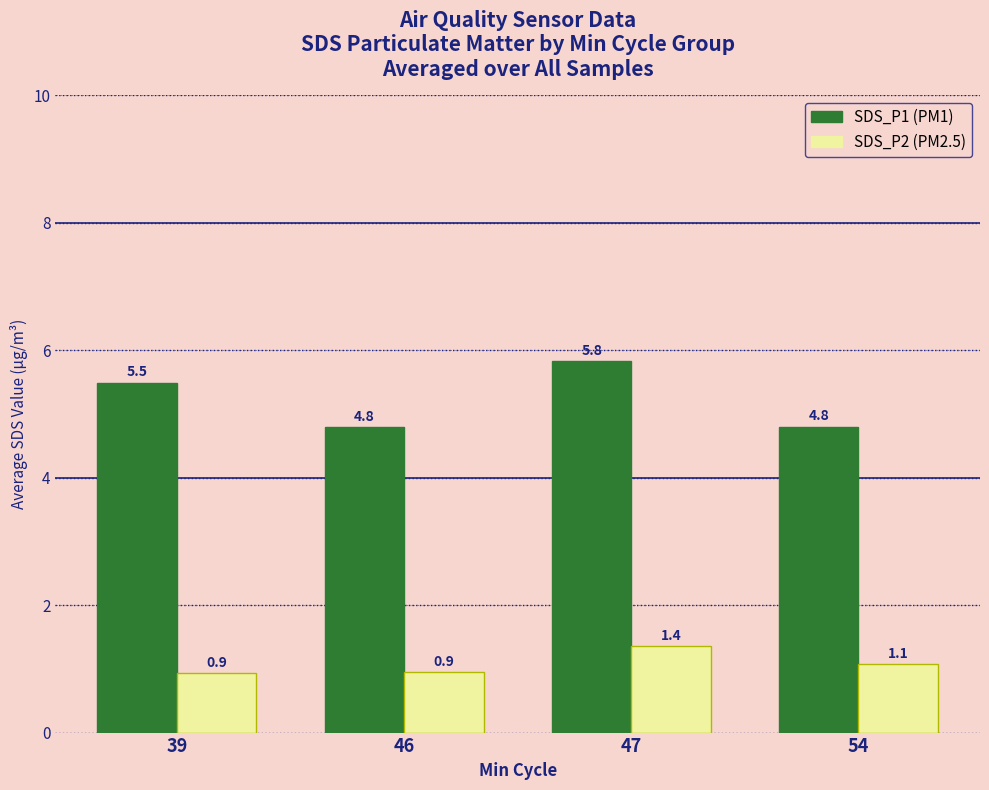

What is the difference between the highest and lowest values at 39?

4.6